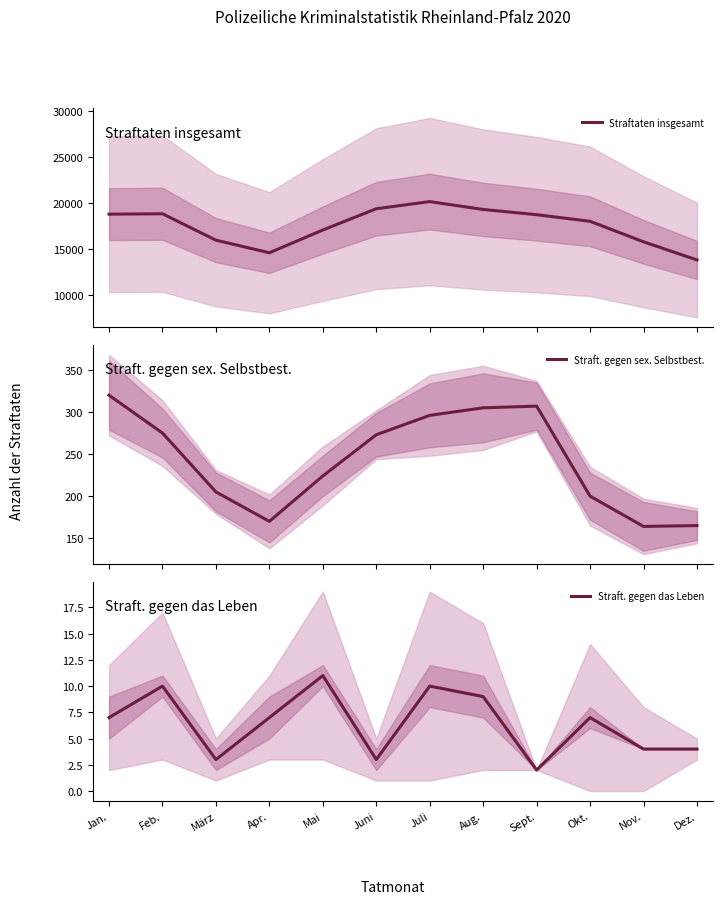

Reading left to right, extract all data points from this chart.

Straftaten insgesamt: Jan.=18785	Feb.=18828	März=15966	Apr.=14600	Mai=17068	Juni=19373	Juli=20146	Aug.=19295	Sept.=18728	Okt.=18012	Nov.=15787	Dez.=13820
Straft. gegen sex. Selbstbest.: Jan.=320	Feb.=275	März=205	Apr.=170	Mai=224	Juni=273	Juli=296	Aug.=305	Sept.=307	Okt.=200	Nov.=164	Dez.=165
Straft. gegen das Leben: Jan.=7	Feb.=10	März=3	Apr.=7	Mai=11	Juni=3	Juli=10	Aug.=9	Sept.=2	Okt.=7	Nov.=4	Dez.=4